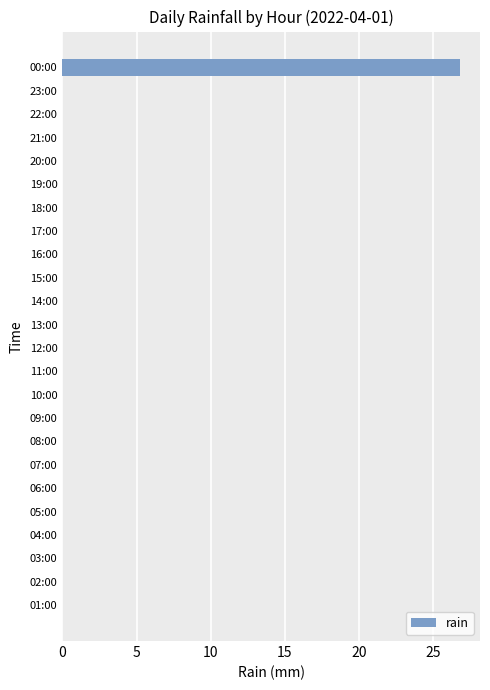

Count the number of data series in this chart.

1